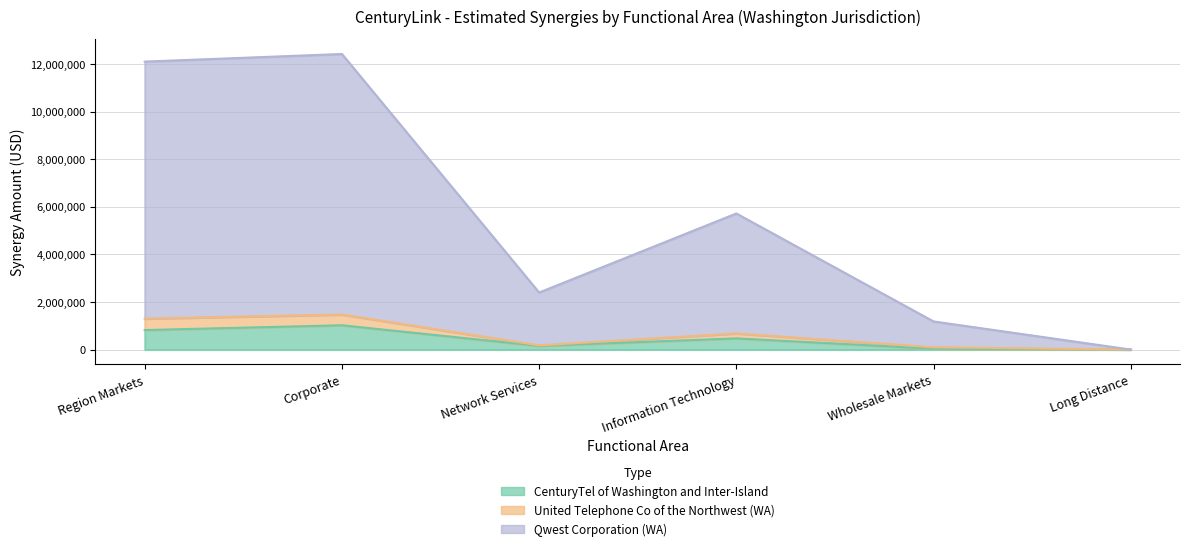

What is the difference between the CenturyTel of Washington and Inter-Island values at Long Distance and Information Technology?

469794